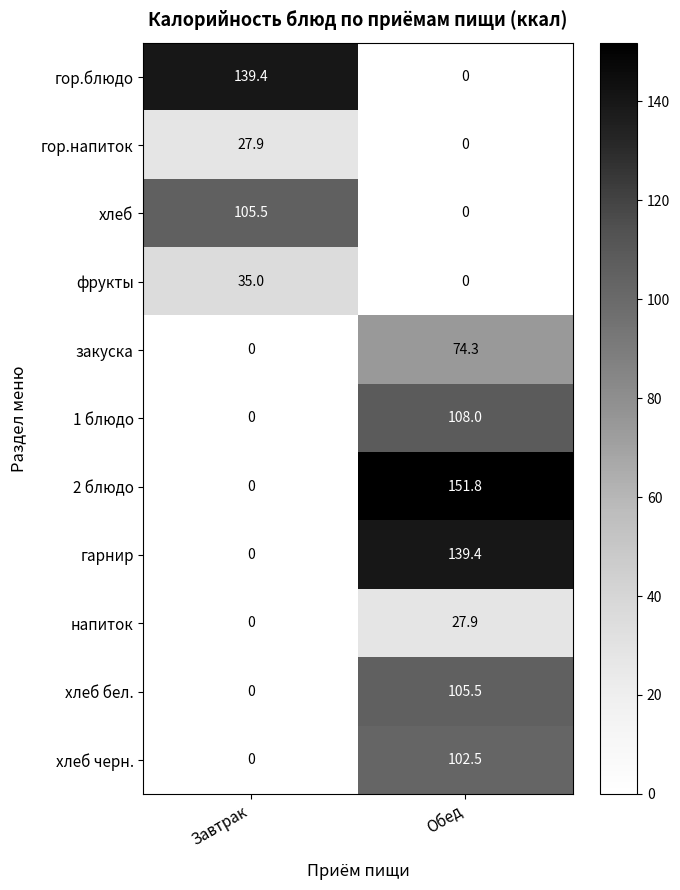

Reading left to right, transcribe all the data shown in this chart.

гор.блюдо: 139.4	0.0
гор.напиток: 27.9	0.0
хлеб: 105.5	0.0
фрукты: 35.0	0.0
закуска: 0.0	74.3
1 блюдо: 0.0	108.0
2 блюдо: 0.0	151.8
гарнир: 0.0	139.4
напиток: 0.0	27.9
хлеб бел.: 0.0	105.5
хлеб черн.: 0.0	102.5